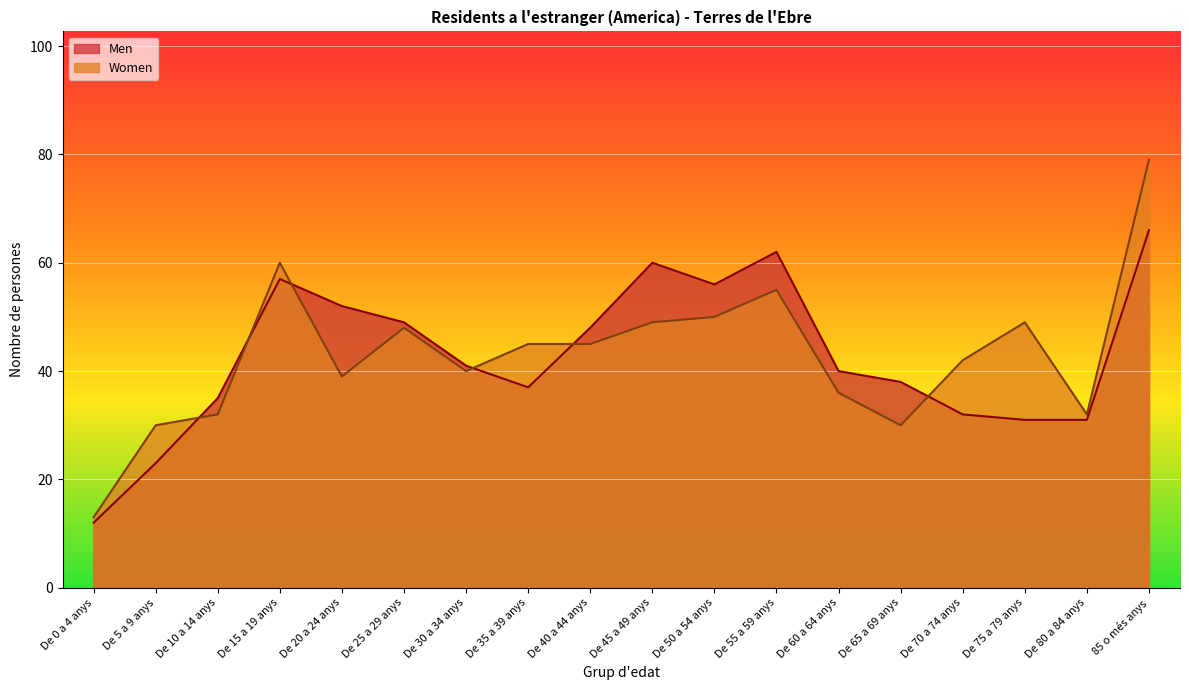

What is the difference between the maximum and second lowest values in the Men series?

43